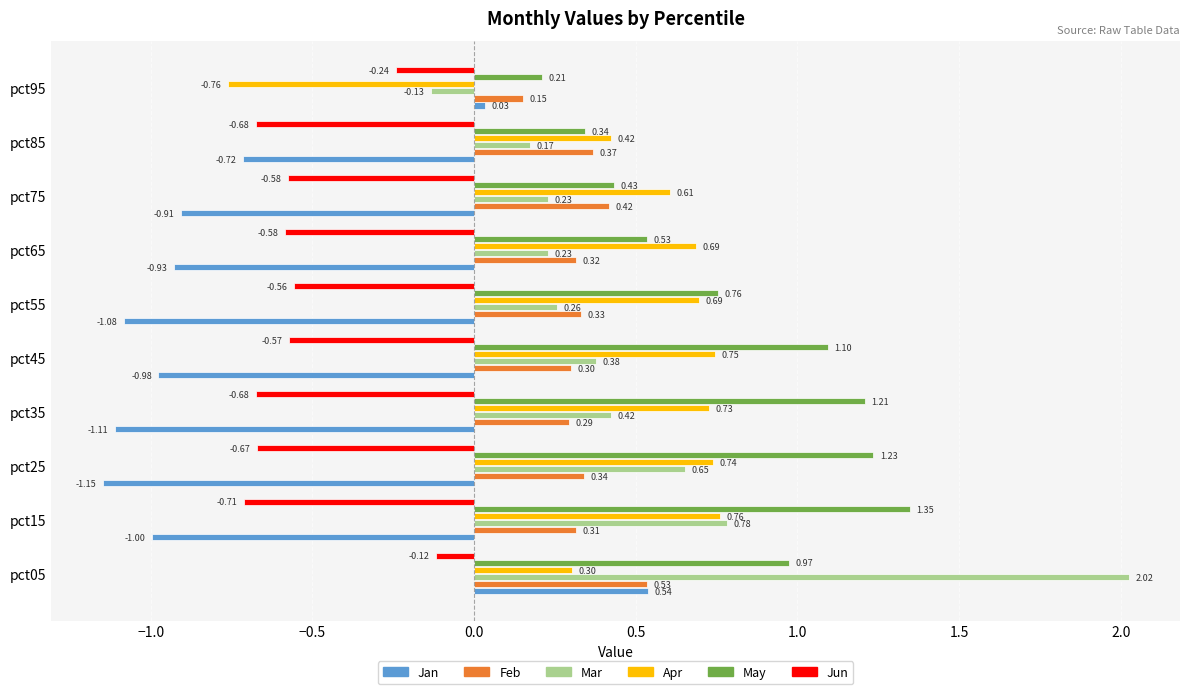

How many series are shown in this chart?

6